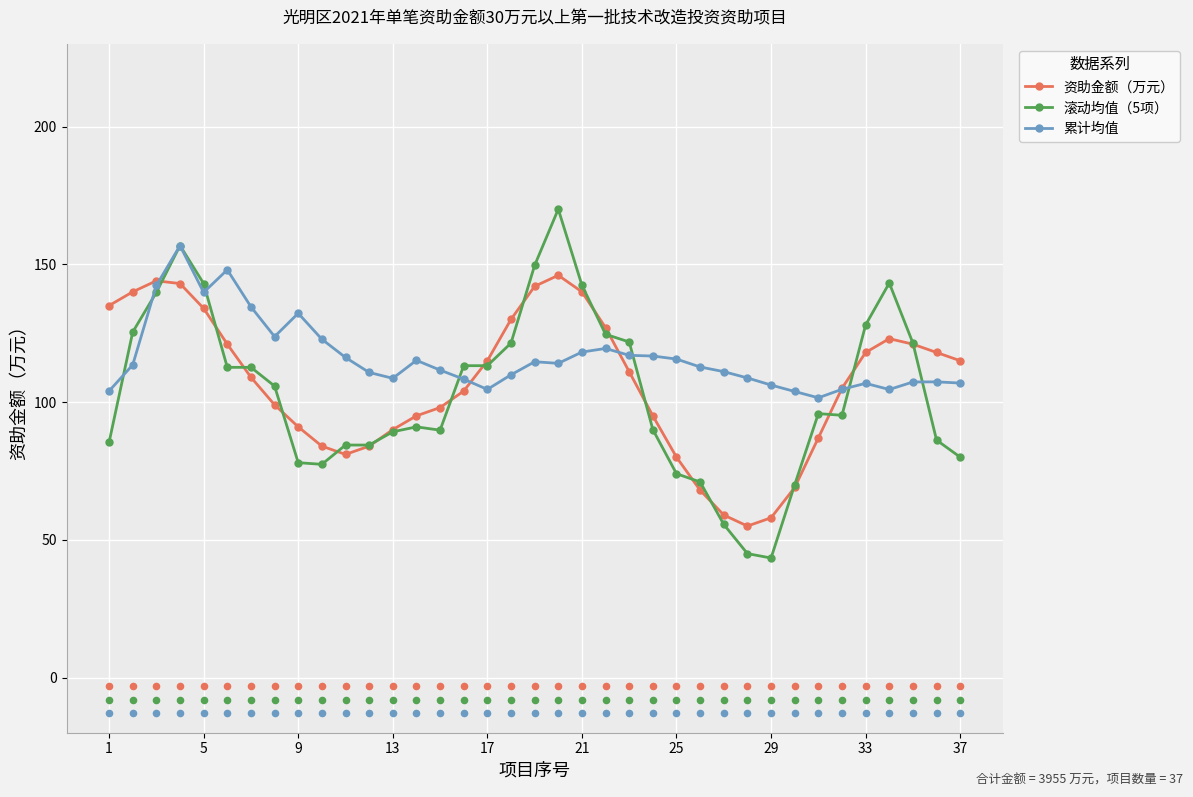

Which series reaches the maximum Y coordinate?

滚动均值（5项）